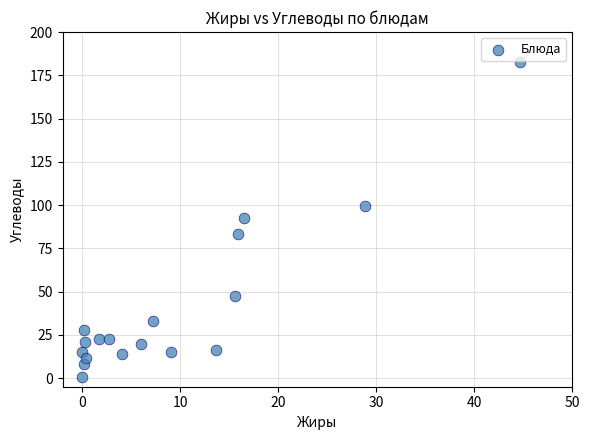

What is the range of Y values (max minus min)?

181.8